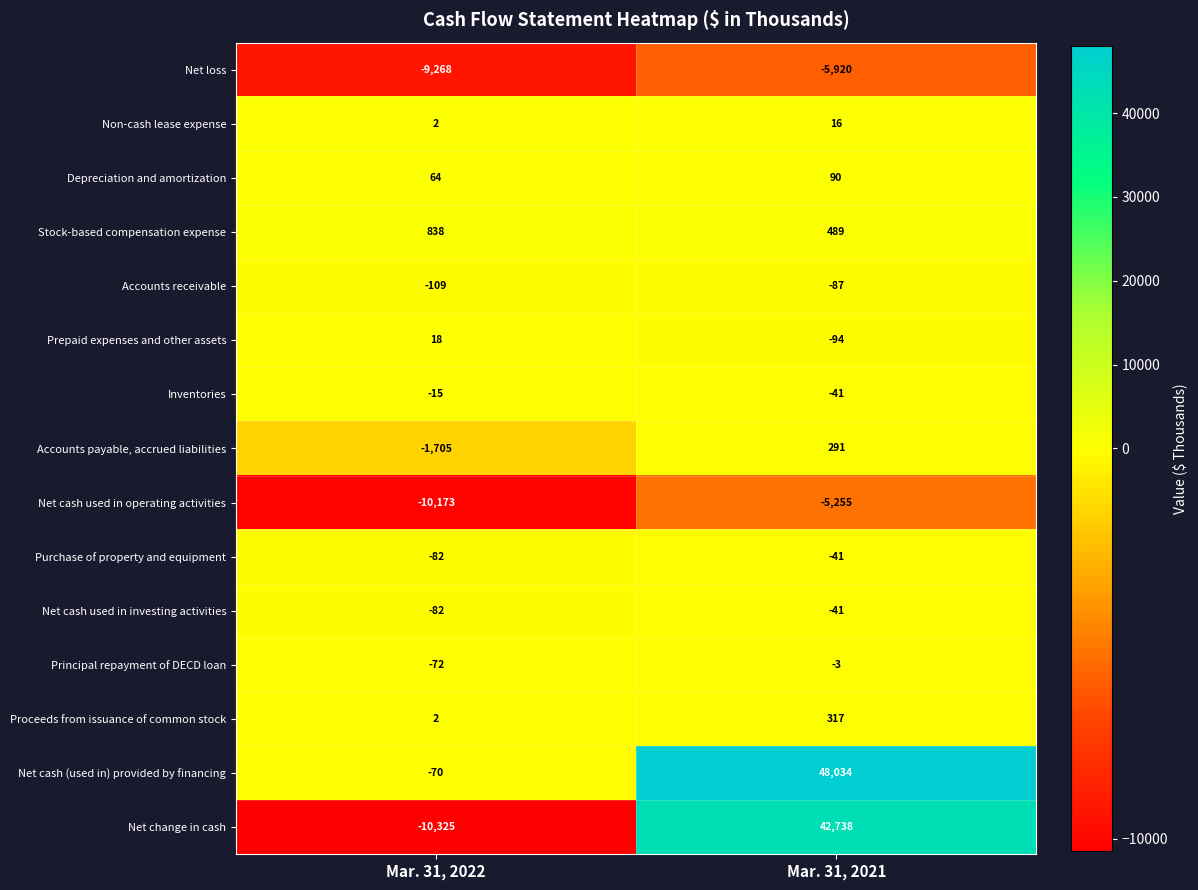

What is the total value across all series at Mar. 31, 2021?

80493